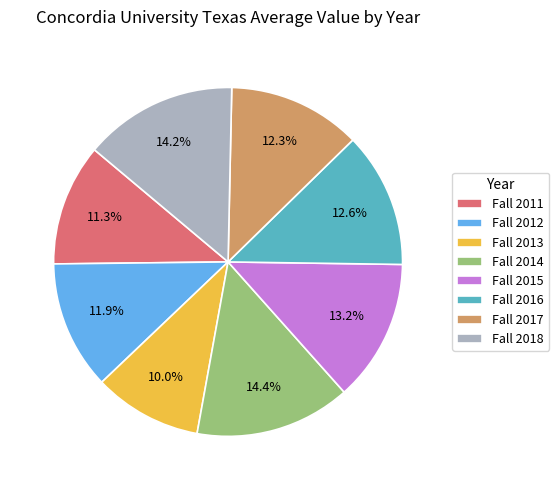

True or false: Fall 2012 accounts for 12% of the total.

True